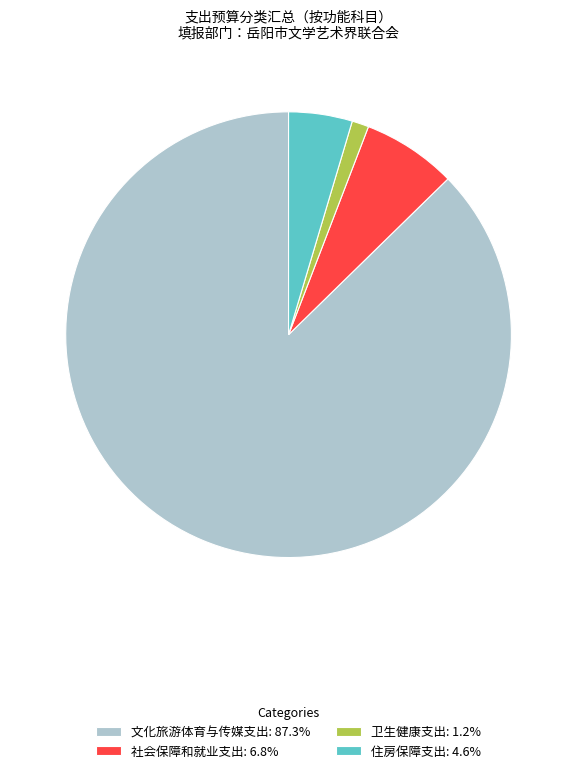

Do 卫生健康支出: 1.2% and 住房保障支出: 4.6% together represent more than half of the pie?

No